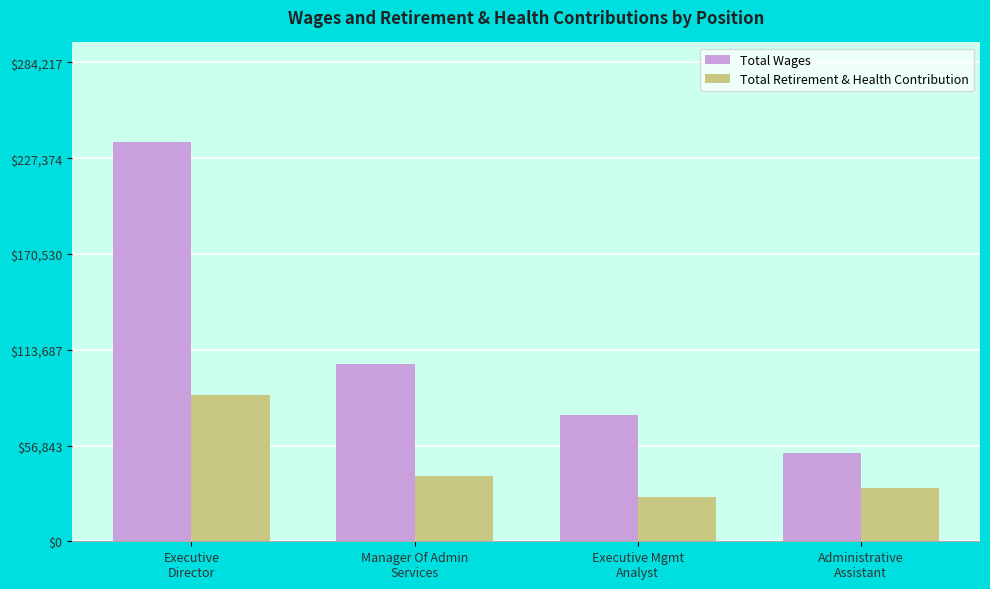

What is the difference between the highest and lowest values at Executive Mgmt
Analyst?

48409